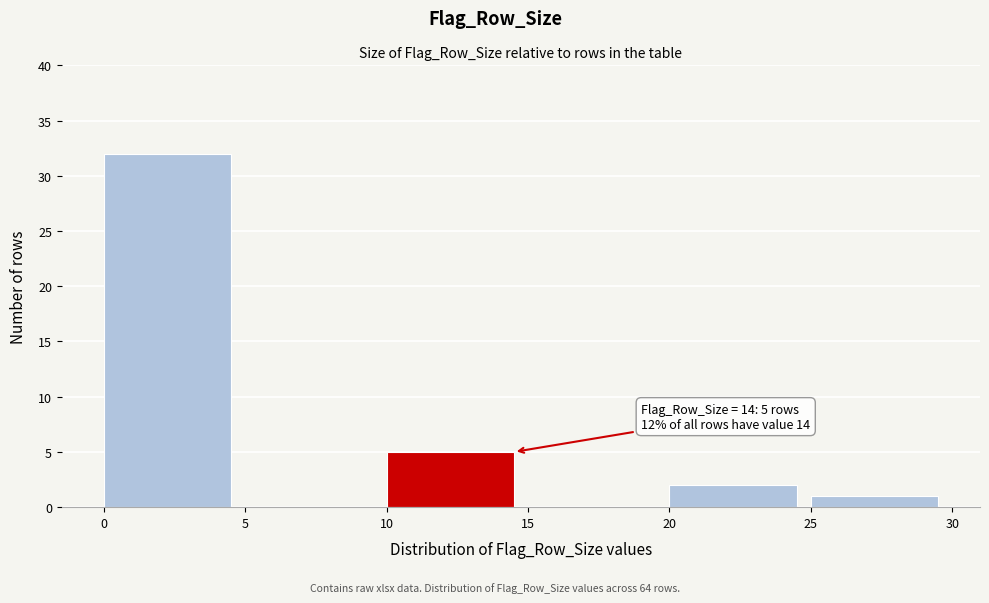

Which range on the x-axis has the tallest bar?

0 to 5